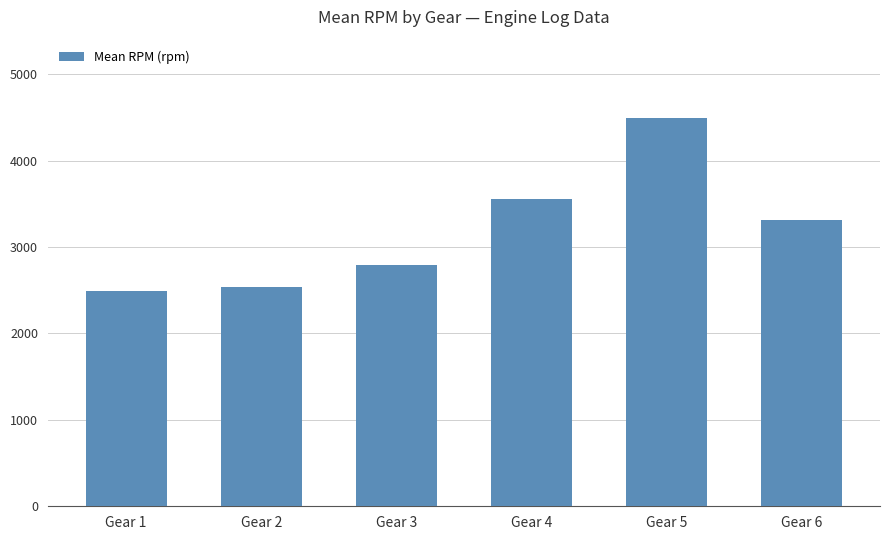

True or false: the data shows 4351.0 at Gear 2.

False